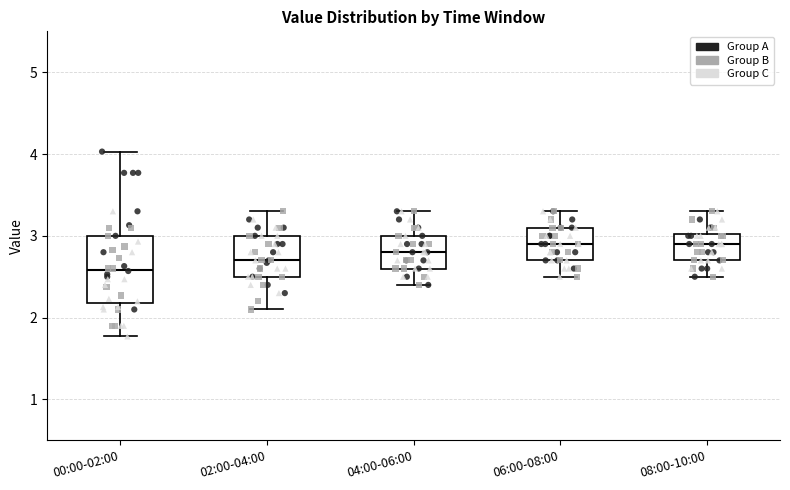

Where is the lower edge of the box for 08:00-10:00 on the y-axis? The values are not printed on the chart, so give them approximately, as read against the axis.

2.7